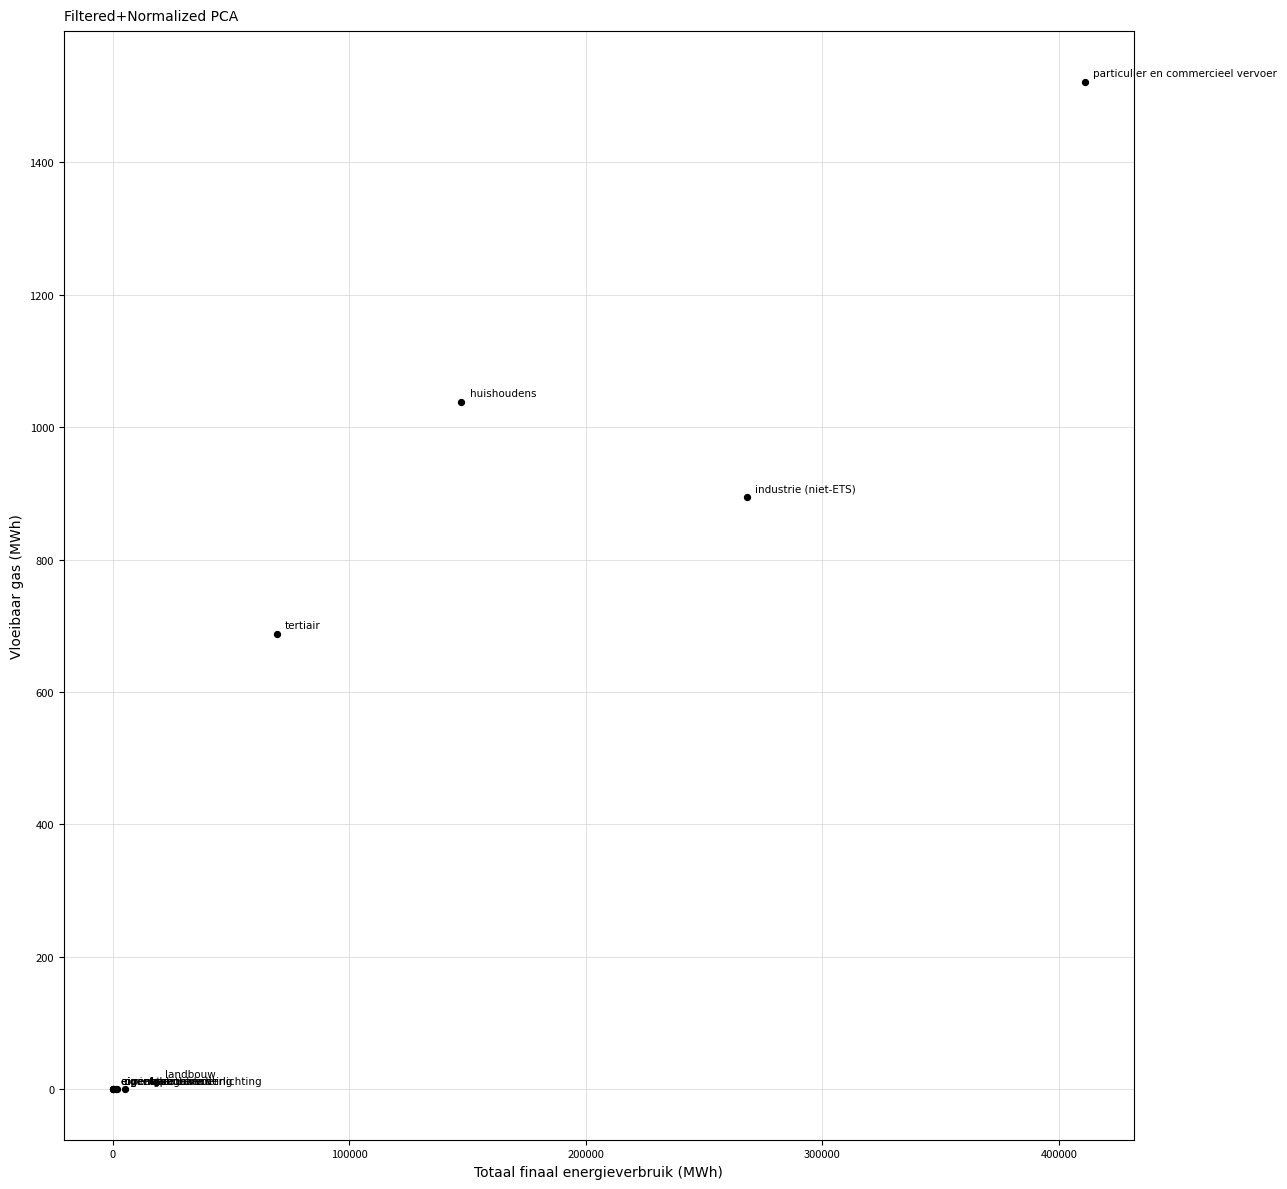

What Y value in the scatter plot is closest to 760?

687.9